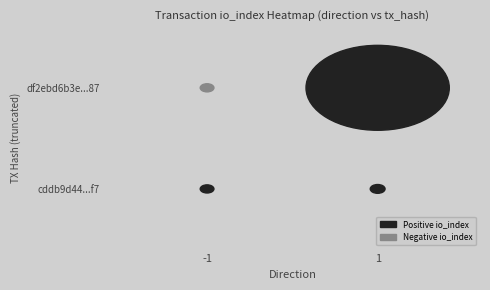

What is the difference between the maximum and minimum values in the cddb9d4443d7619369ccc9866108df2d6bf2e3f series?

17